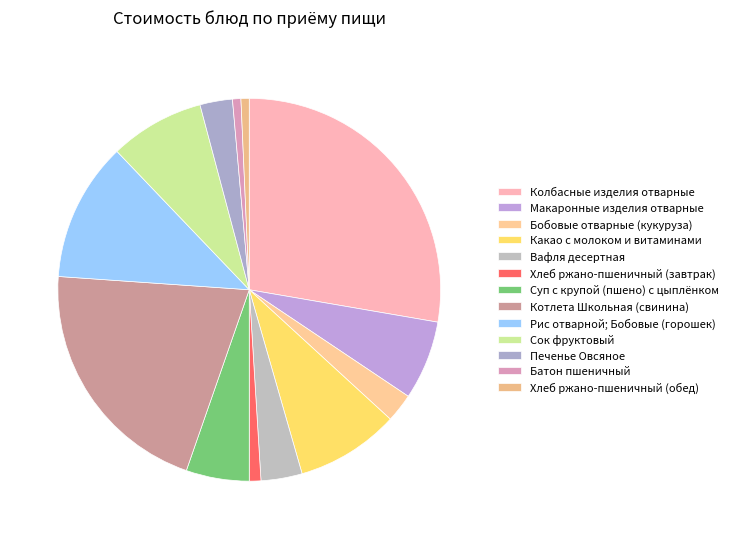

Count the number of slices in the pie.

13